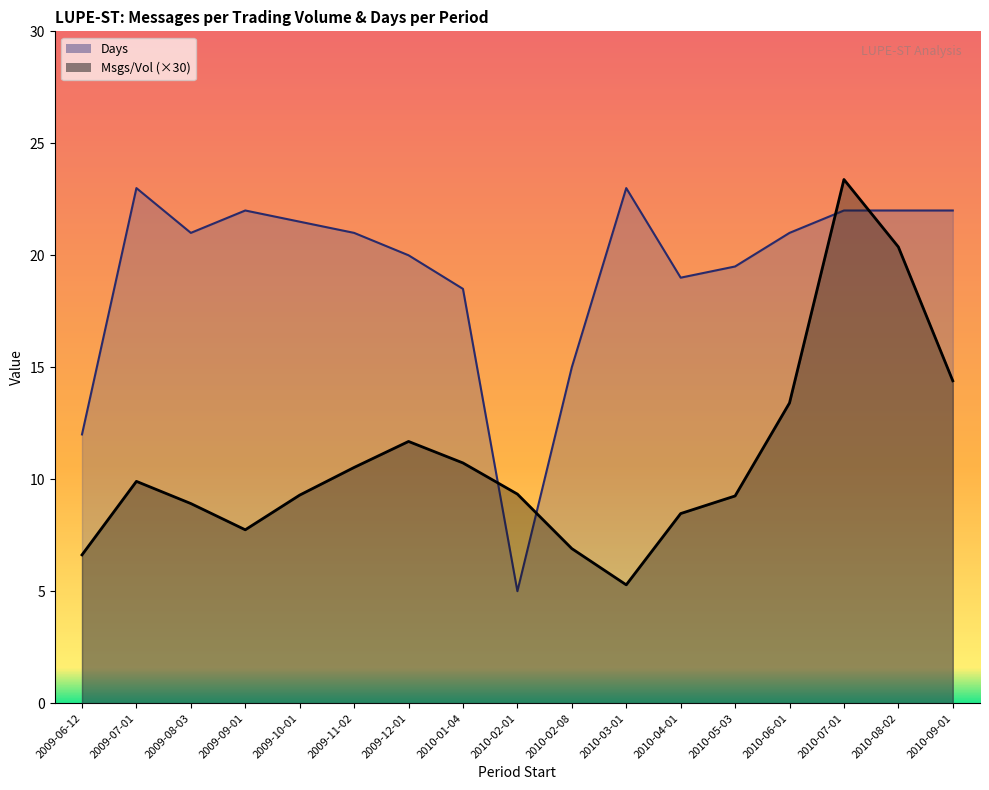

What is the spread (max minus min) of values at 2009-06-12?

5.4